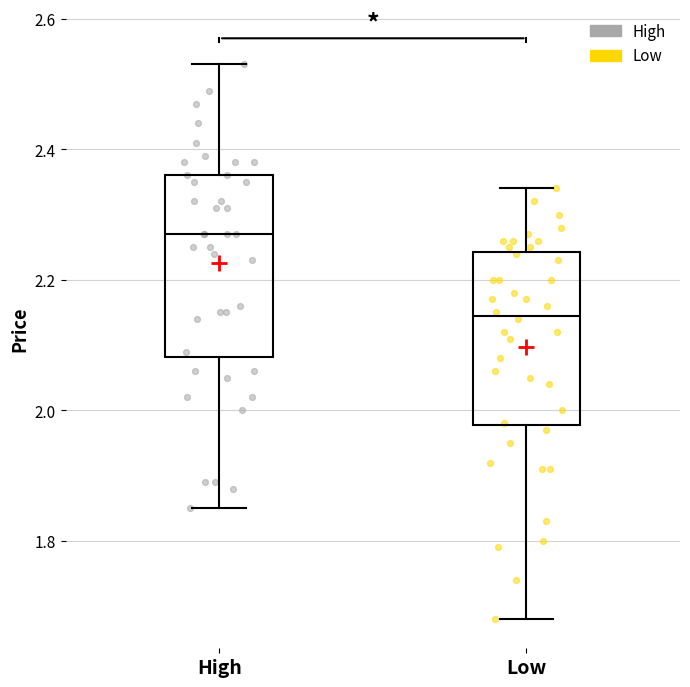

Where is the lower edge of the box for Low on the y-axis? The values are not printed on the chart, so give them approximately, as read against the axis.

1.98